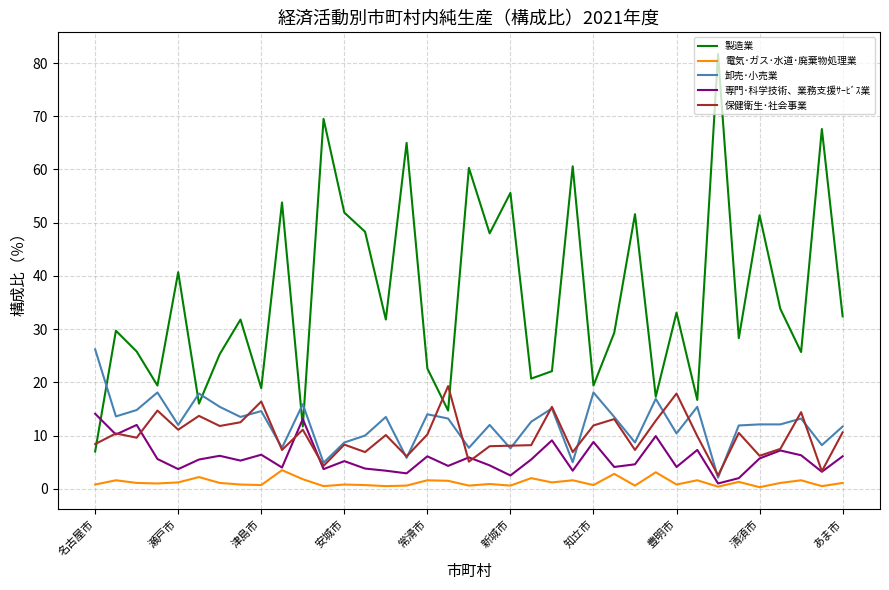

Which series has the largest range (max minus min)?

製造業